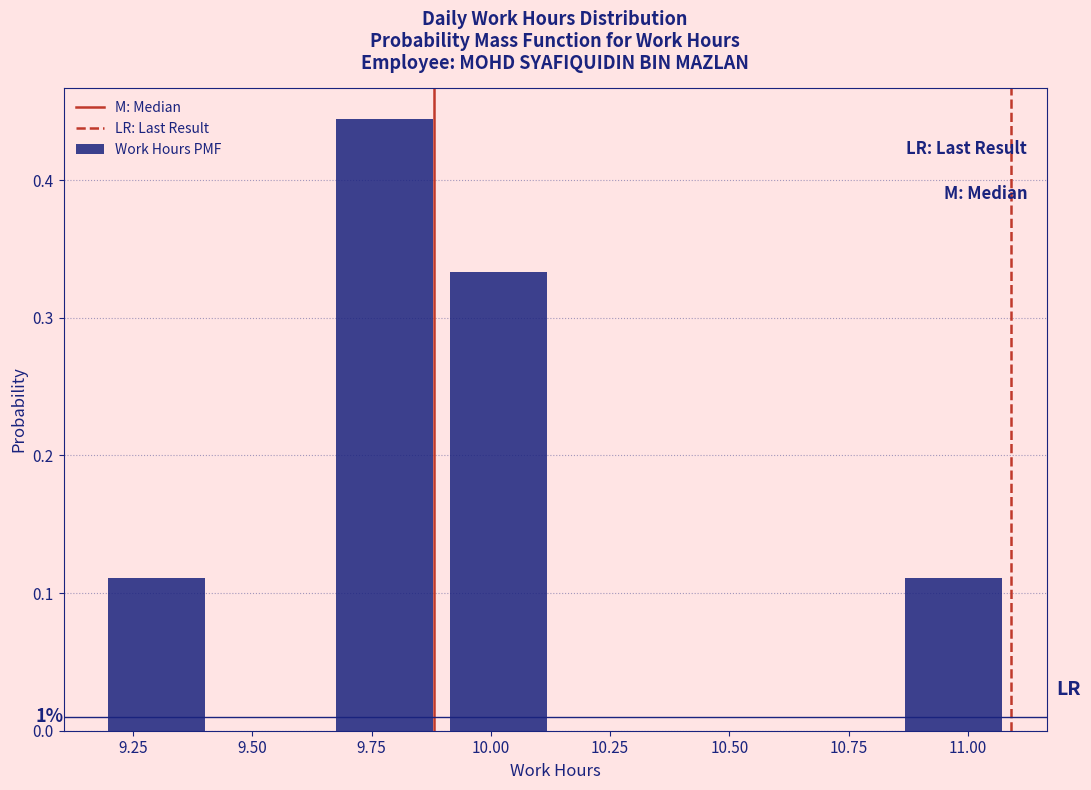

Which range on the x-axis has the tallest bar?

9.65 to 9.90